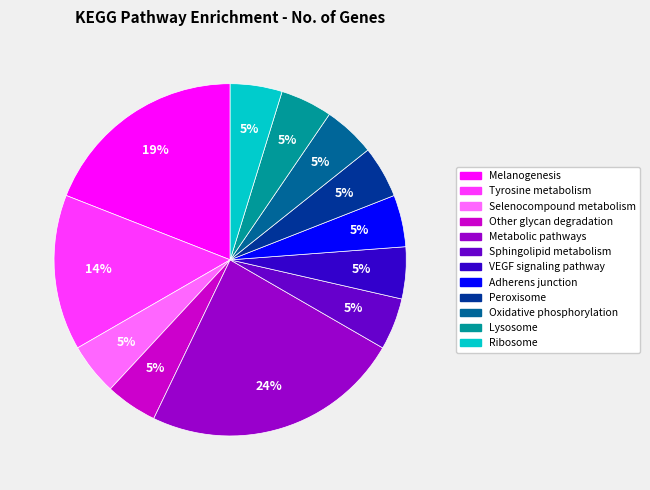

Count the number of slices in the pie.

12